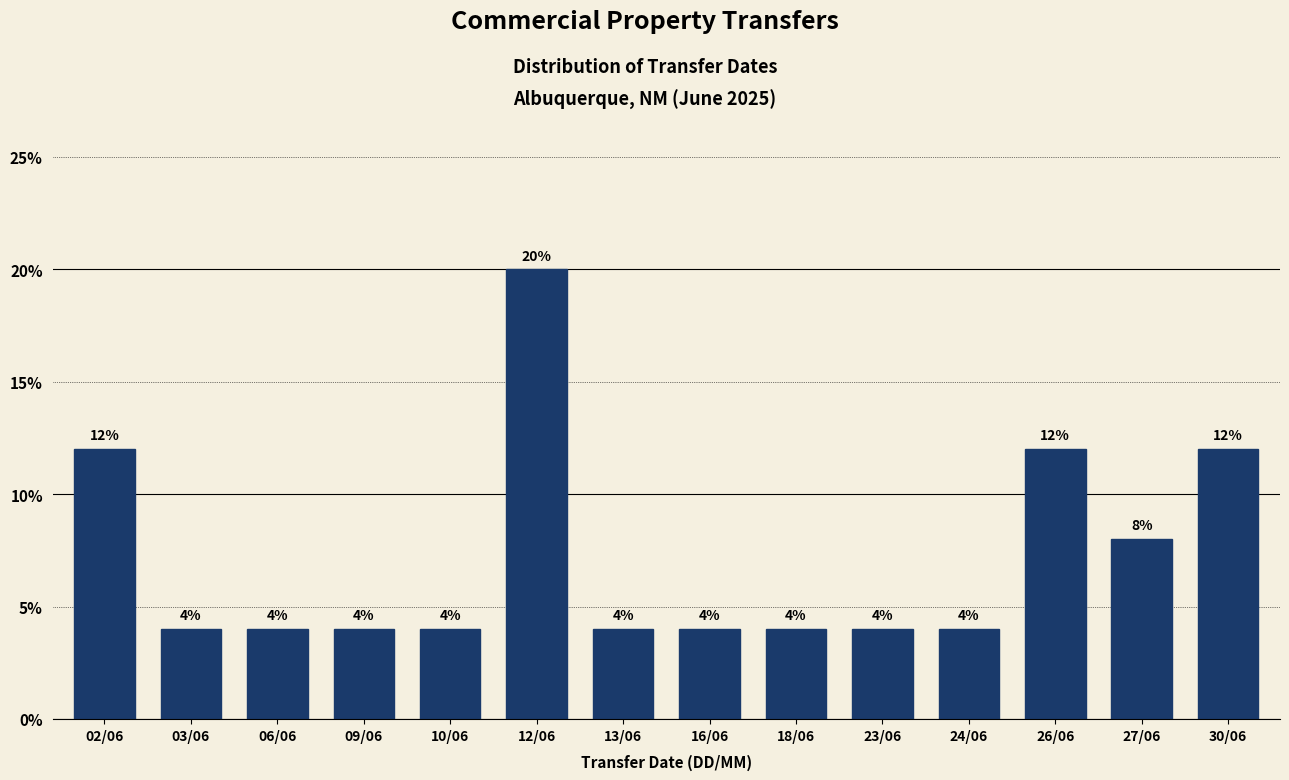

Reading right to left, transcribe all the data shown in this chart.

12	8	12	4	4	4	4	4	20	4	4	4	4	12